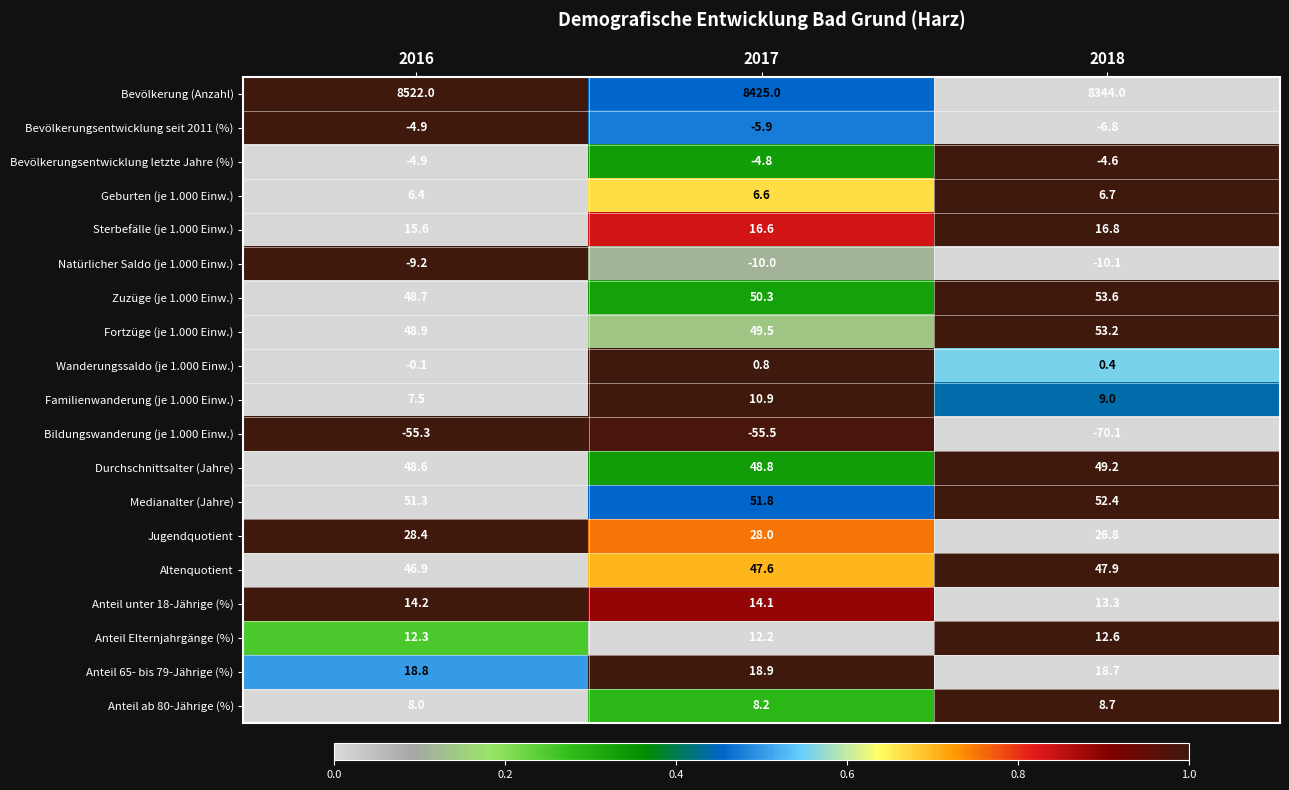

What is the difference between the second highest and minimum values in the Altenquotient series?

0.7